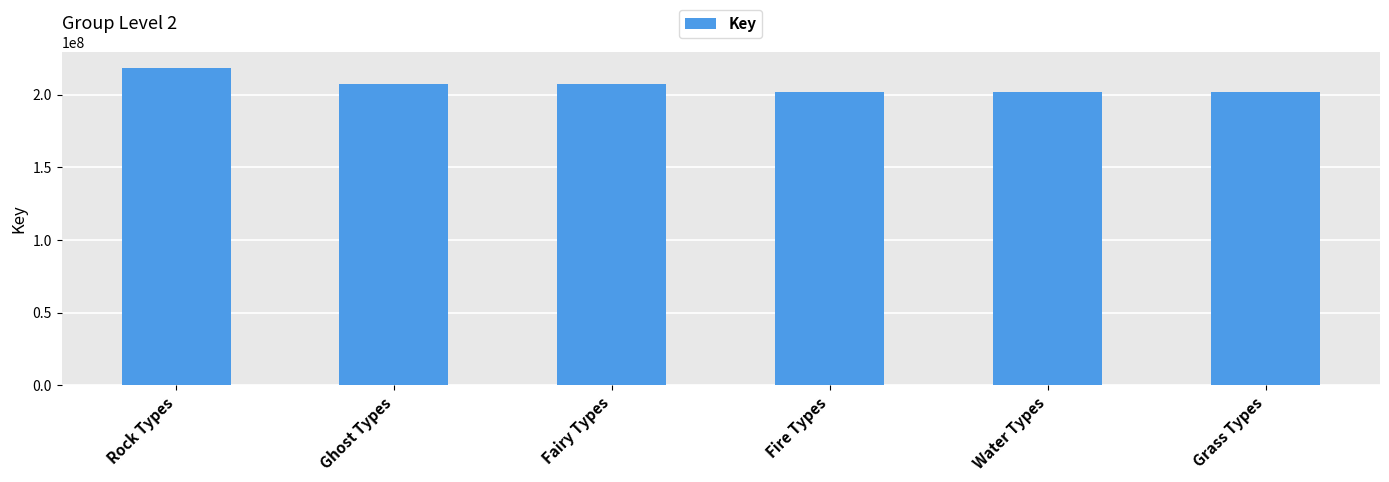

True or false: the data shows 201754122 at Grass Types.

True